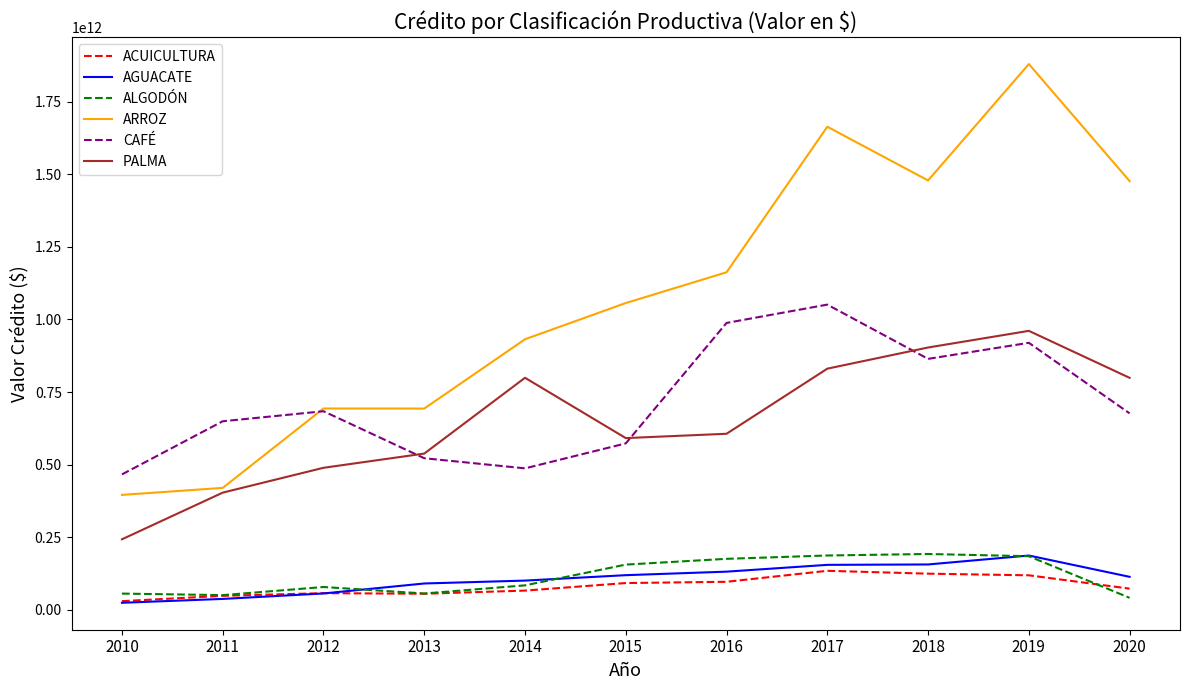

True or false: ALGODÓN and PALMA intersect in this chart.

False